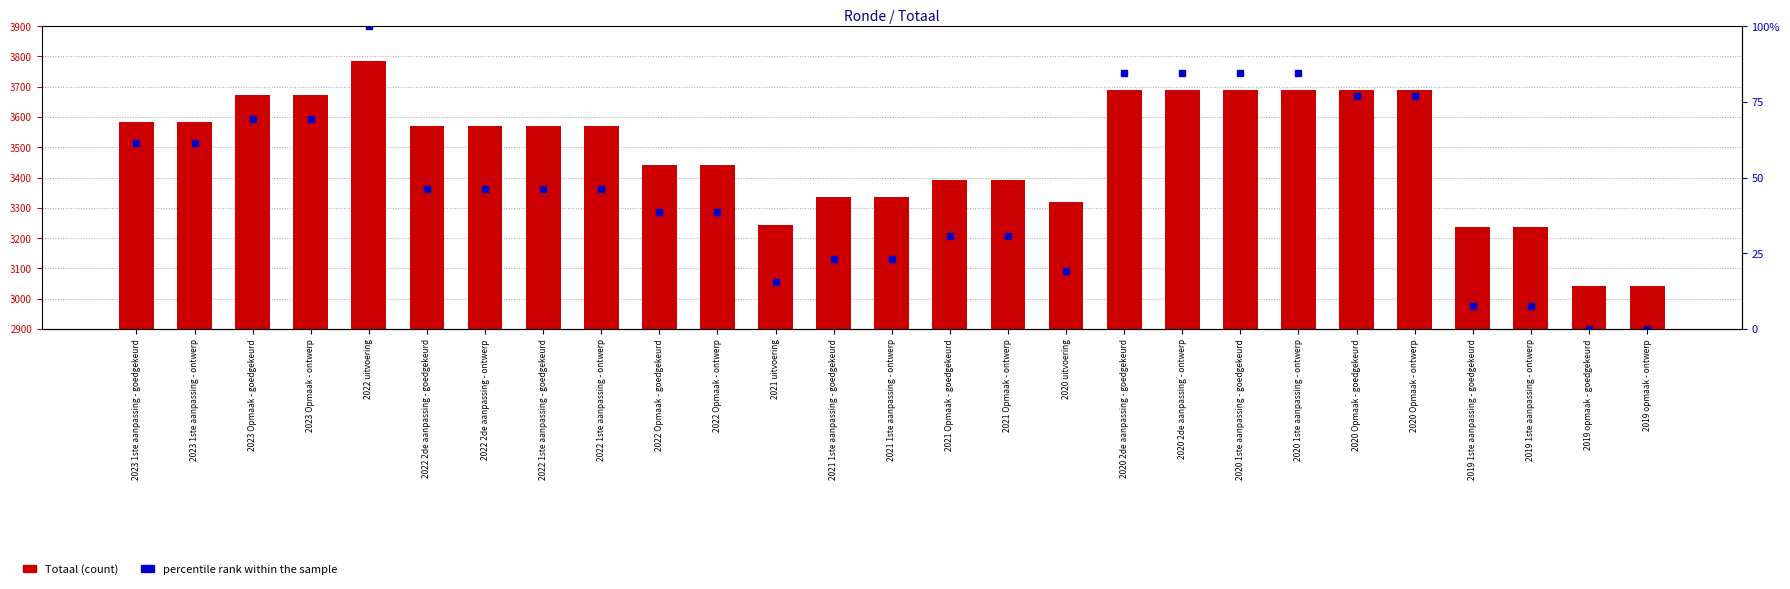

What is the difference between the second highest and second lowest values in the Totaal series?

649.0